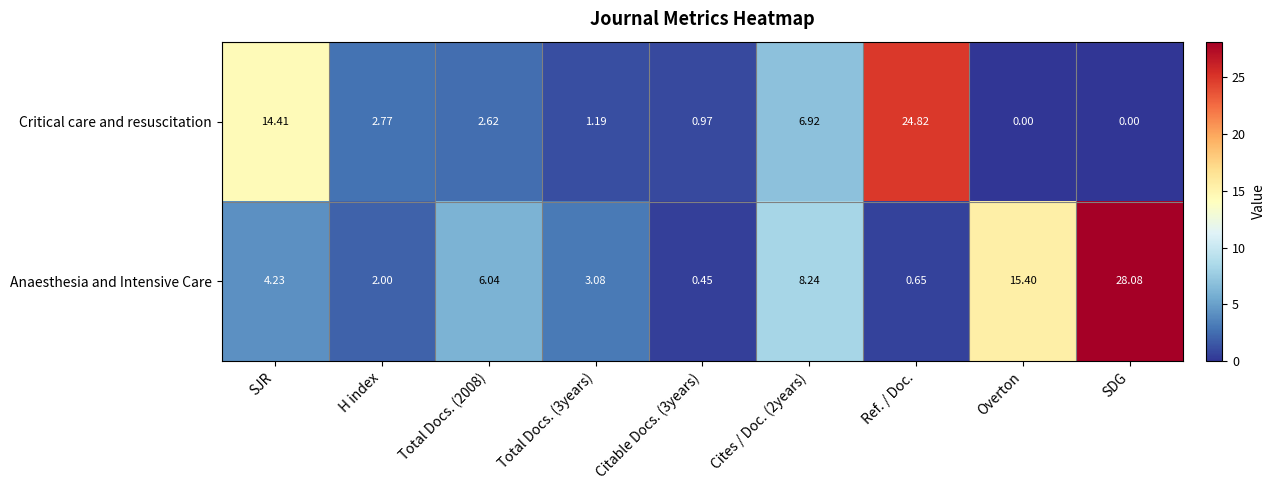

At which category does the chart reach its peak across all series?

SDG